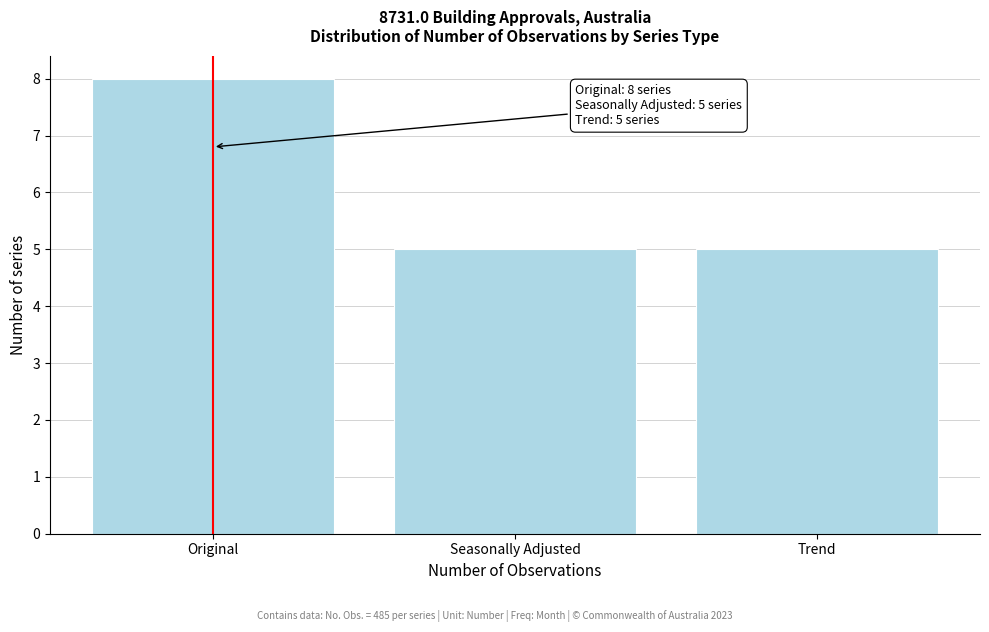

Reading left to right, transcribe all the data shown in this chart.

Original=8	Seasonally Adjusted=5	Trend=5